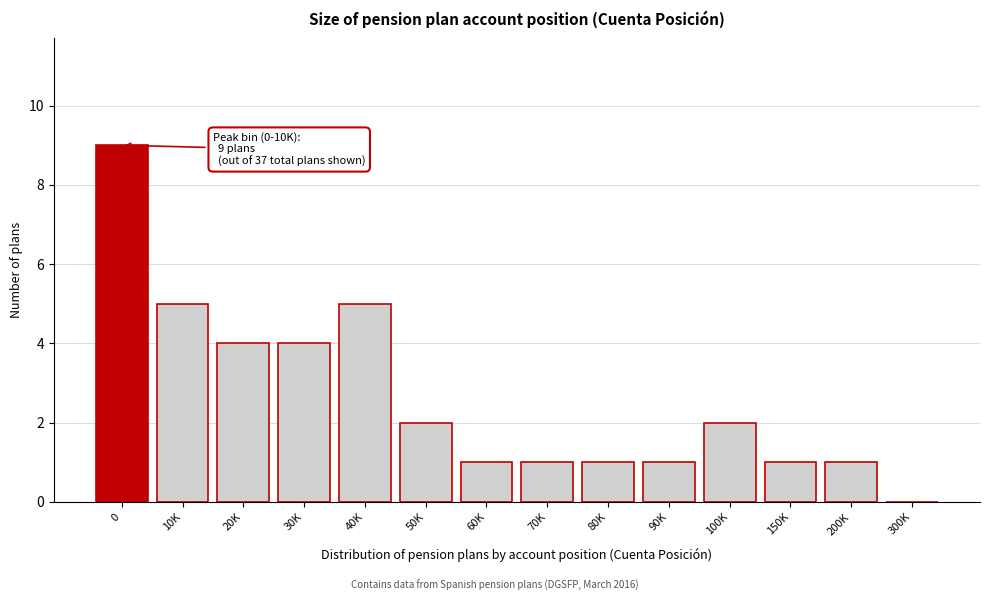

Reading right to left, what are all the values shown in this chart?

300K=0	200K=1	150K=1	100K=2	90K=1	80K=1	70K=1	60K=1	50K=2	40K=5	30K=4	20K=4	10K=5	0=9